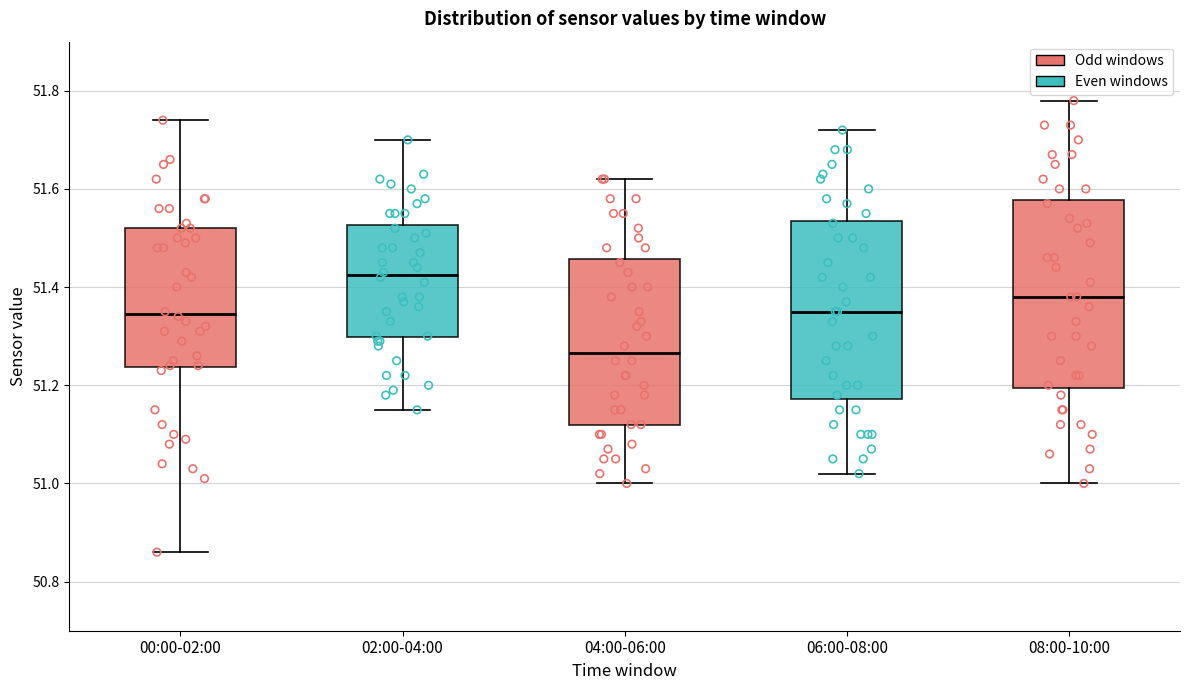

Reading left to right, read every box against the y-axis: the position of its median line, the range the box covers, and the ends of its whiskers. The values are not printed on the chart, so give them approximately, as read against the axis.

00:00-02:00: median 51.34, box 51.24 to 51.52, whiskers 50.86 to 51.74
02:00-04:00: median 51.42, box 51.30 to 51.52, whiskers 51.16 to 51.70
04:00-06:00: median 51.26, box 51.12 to 51.46, whiskers 51.00 to 51.62
06:00-08:00: median 51.36, box 51.18 to 51.54, whiskers 51.02 to 51.72
08:00-10:00: median 51.38, box 51.20 to 51.58, whiskers 51.00 to 51.78